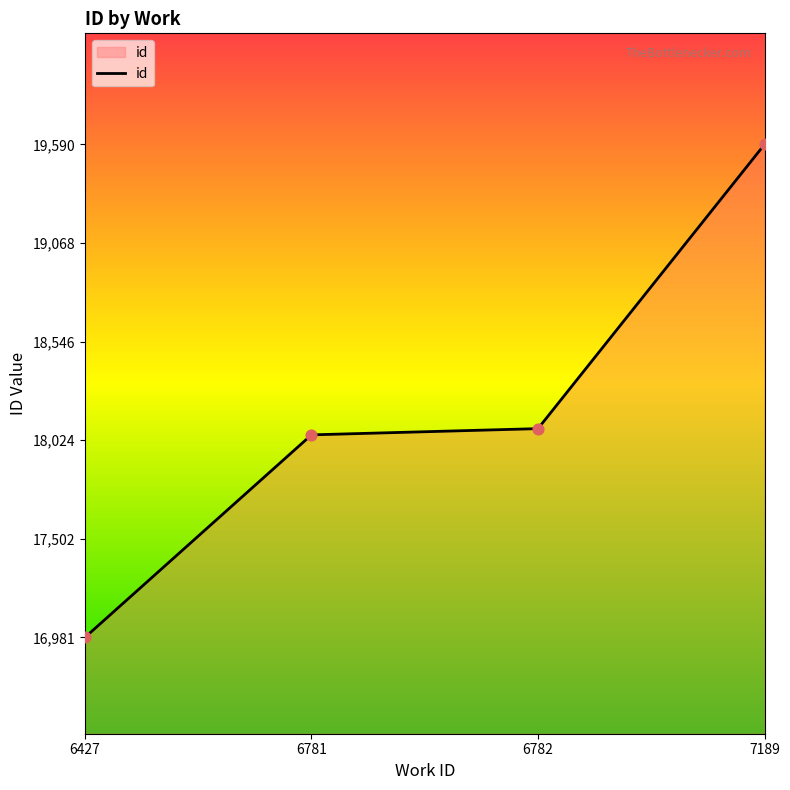

Approximately how many times larger is the value at 6427 compared to 7189?

0.9